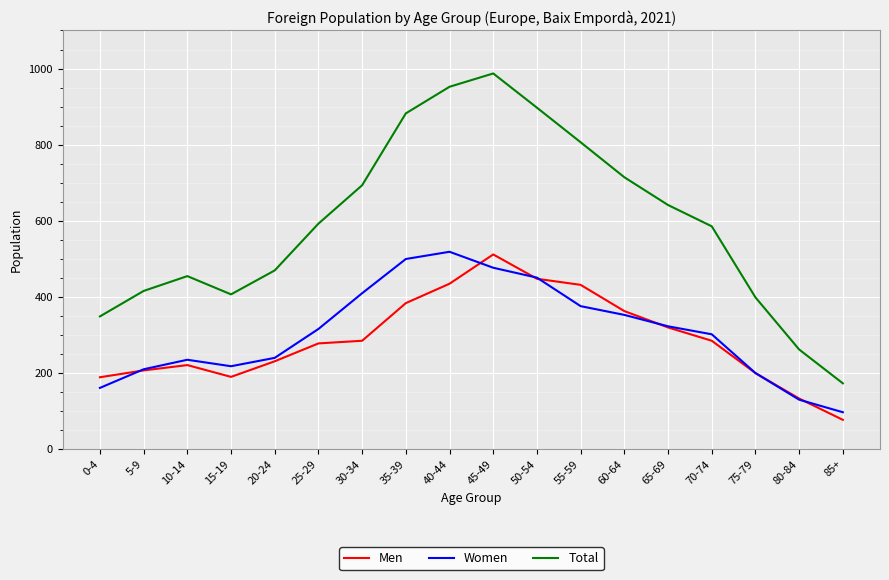

The value of Total at 55-59 is 1269. True or false?

False